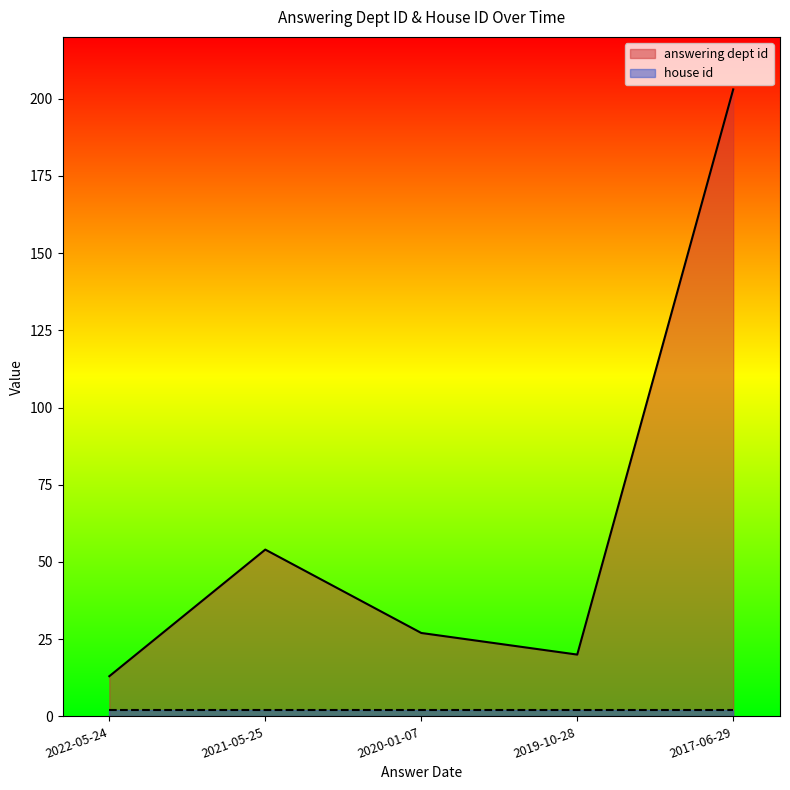

What is the greatest value displayed?

203